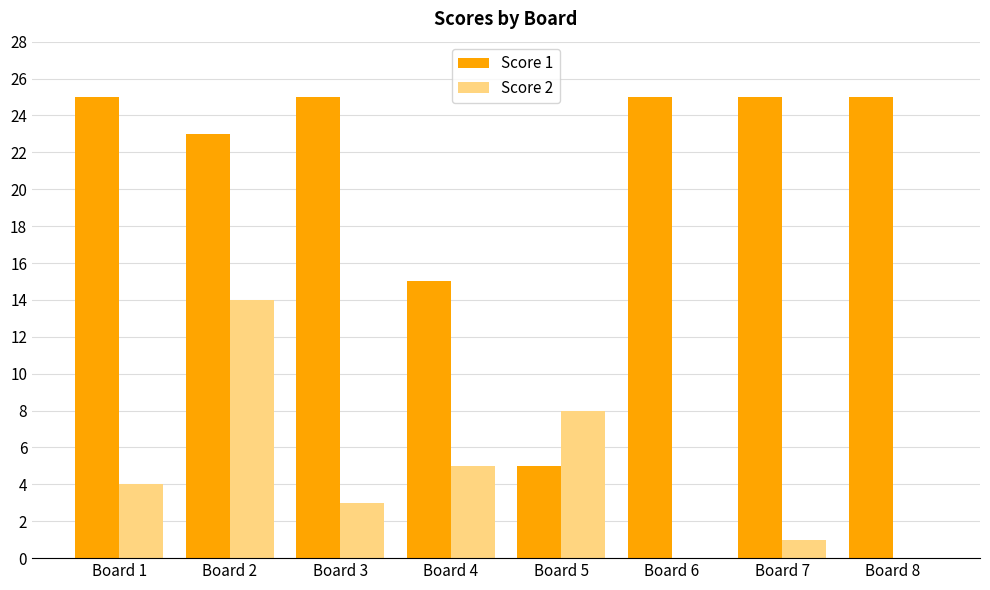

True or false: Score 2 has a value of 11 at Board 5.

False